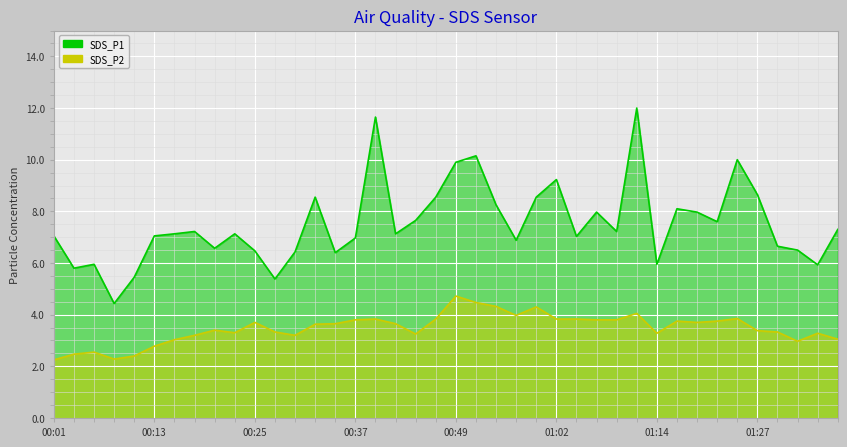

Does the chart display data point markers on the line(s)?

No